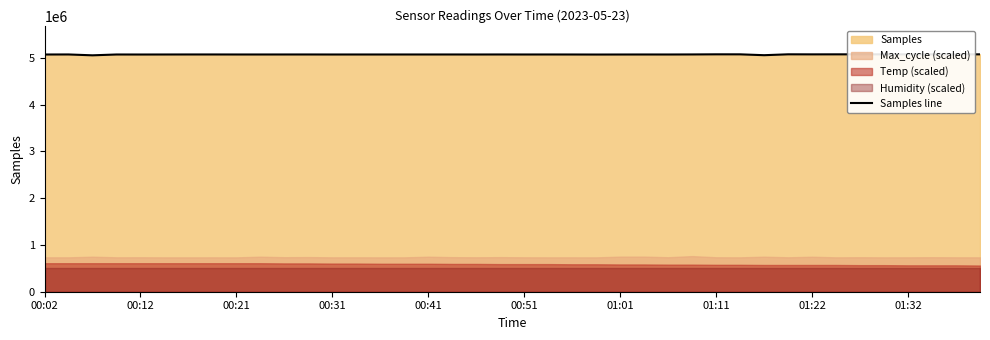

How many interior local peaks (higher than both neighbors) does the data have?

14